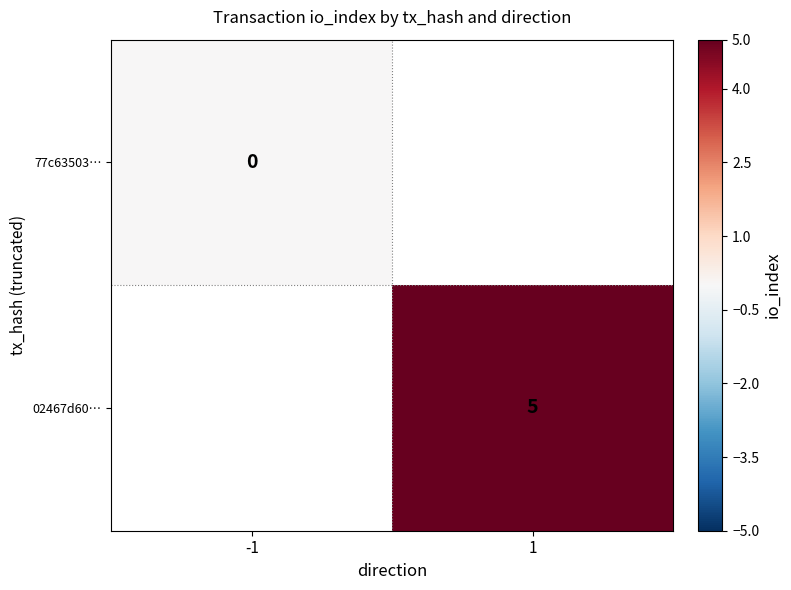

Which label corresponds to the largest value in the chart?

1